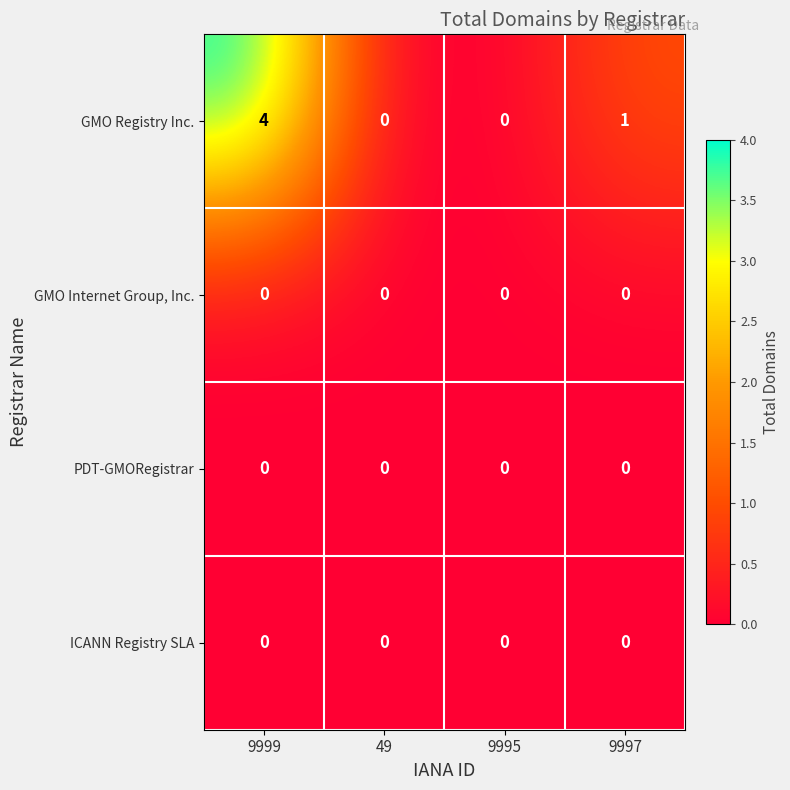

Which series has the largest total across all categories?

GMO Registry Inc.